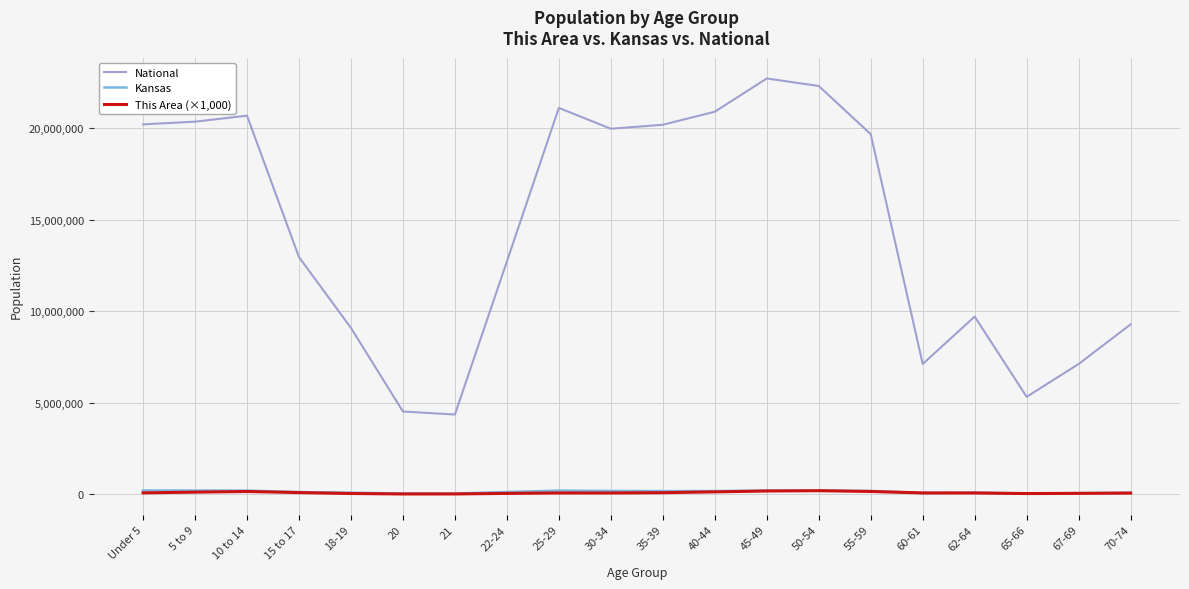

How many lines are shown in the chart?

3